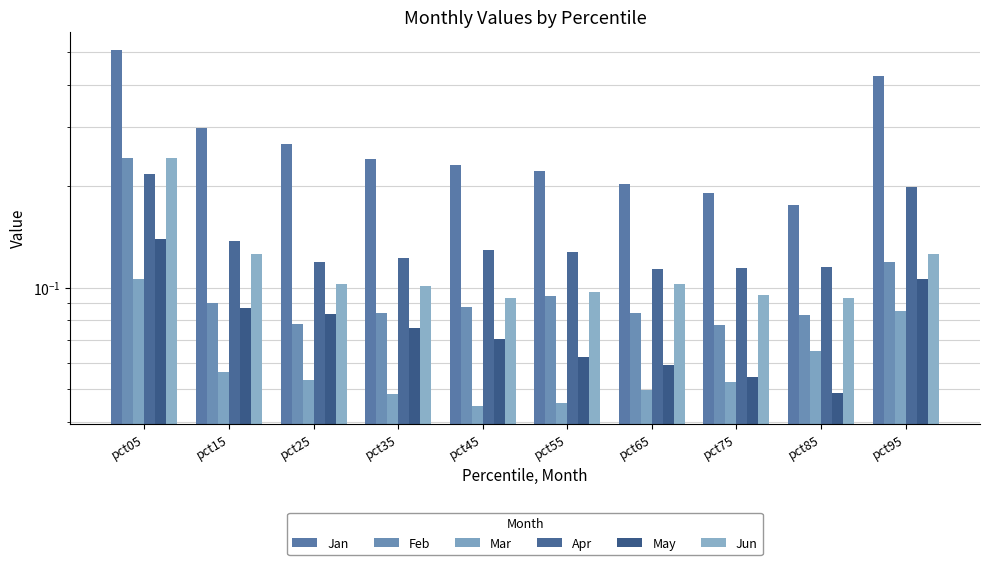

Count the number of categories in the chart.

10